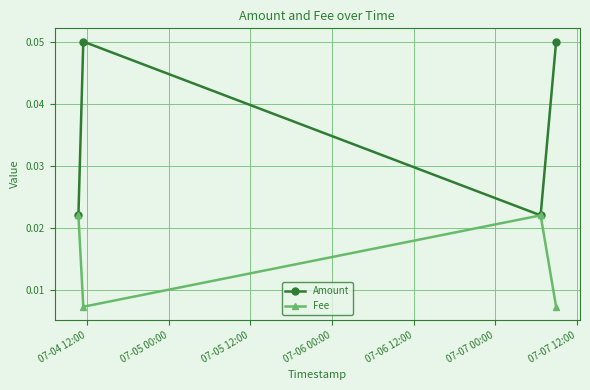

Count the Fee values in the range 0 to 1.

4